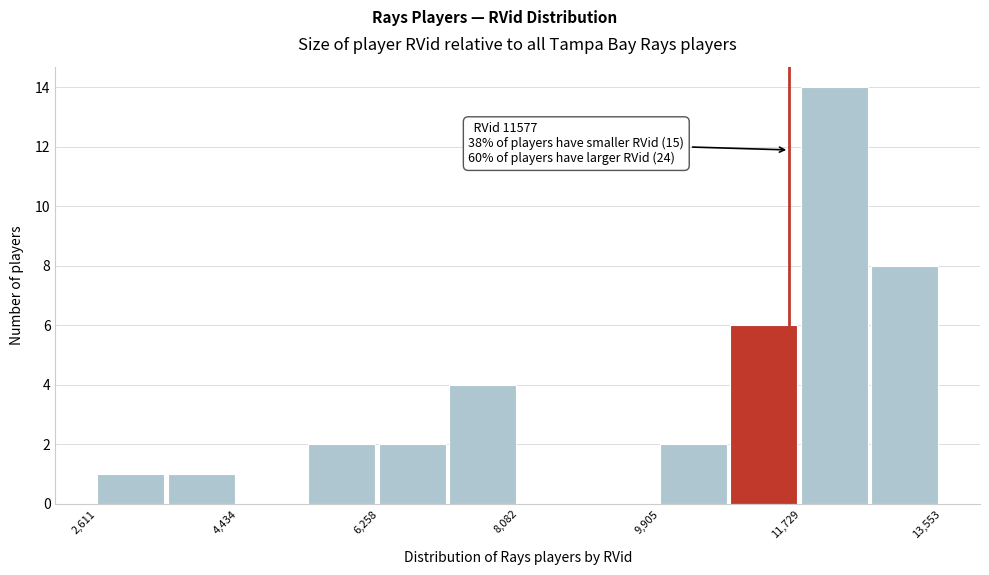

Which range on the x-axis has the tallest bar?

11800 to 12600